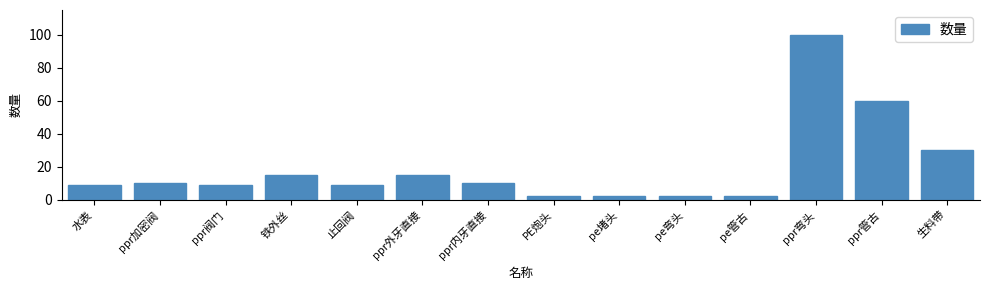

Reading left to right, transcribe all the data shown in this chart.

水表=9	ppr加密阀=10	ppr阀门=9	铁外丝=15	止回阀=9	ppr外牙直接=15	ppr内牙直接=10	PE炮头=2	pe堵头=2	pe弯头=2	pe管古=2	ppr弯头=100	ppr管古=60	生料带=30